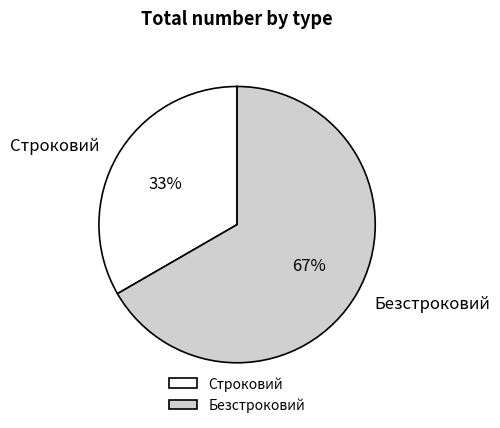

Does Строковий account for over 50% of the chart?

No